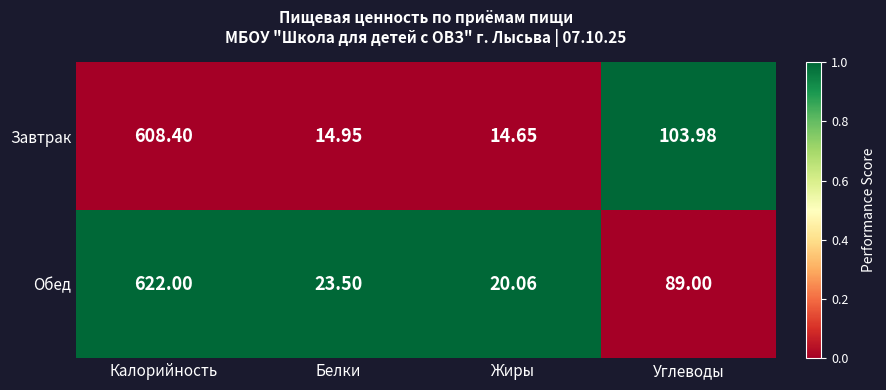

Which label corresponds to the largest value in the chart?

Калорийность